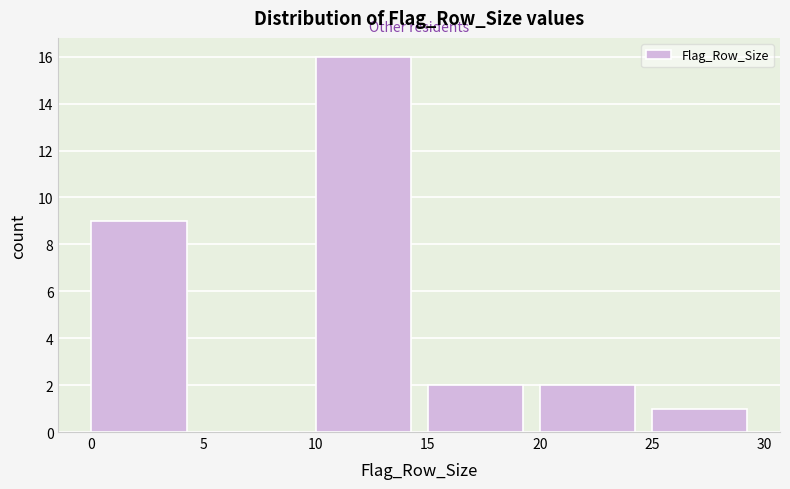

What is the height of the bar covering 15 to 20 on the x-axis? The values are not printed on the chart, so give them approximately, as read against the axis.

2